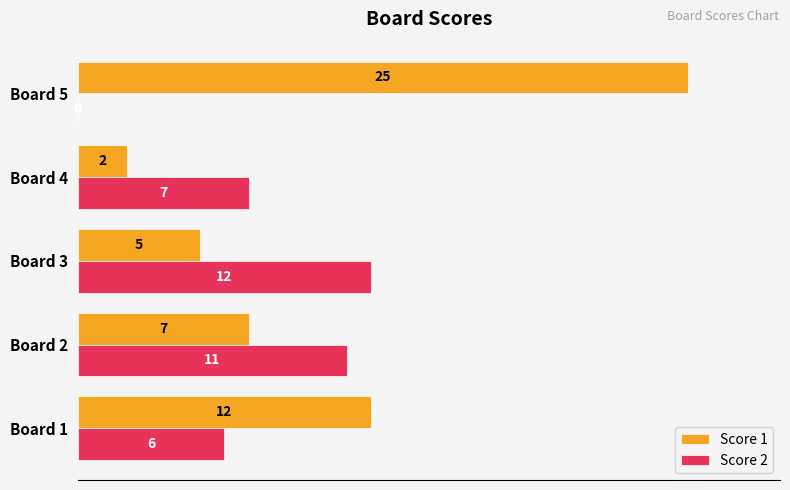

Which series has the largest total across all categories?

Score 1